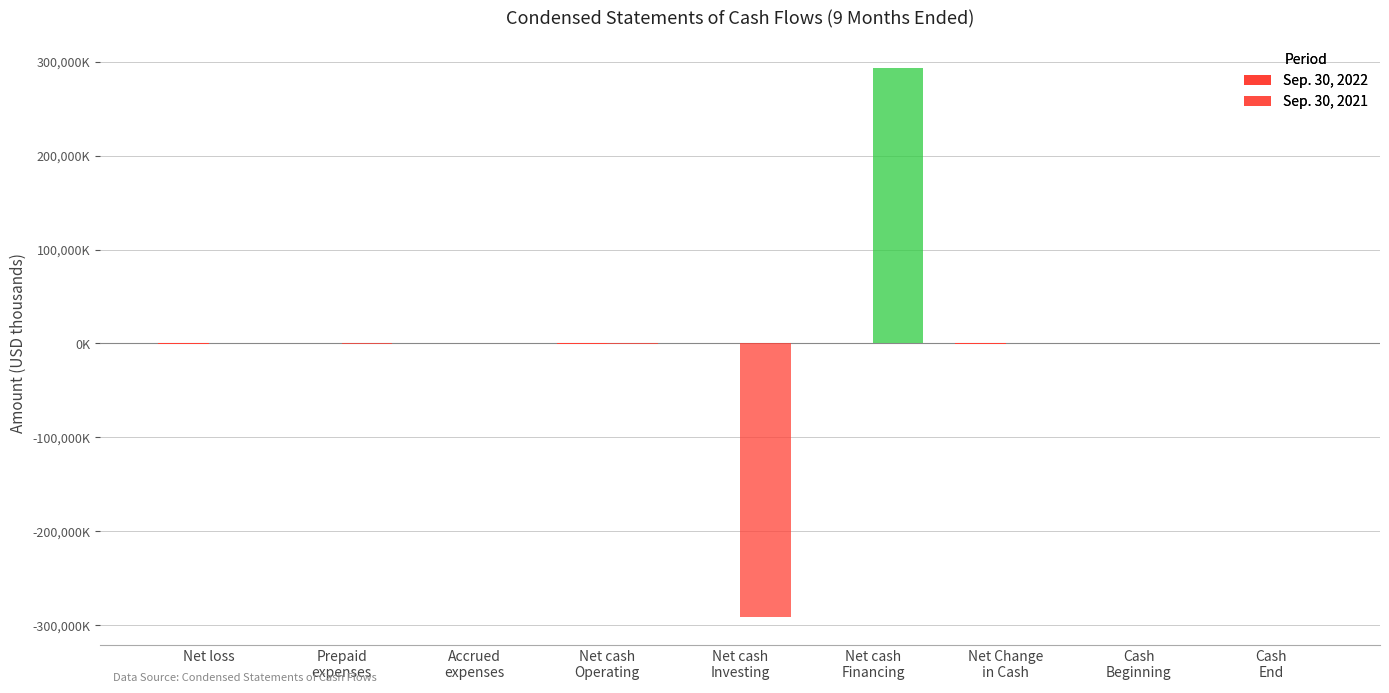

What position from the left is Net cash
Operating?

4